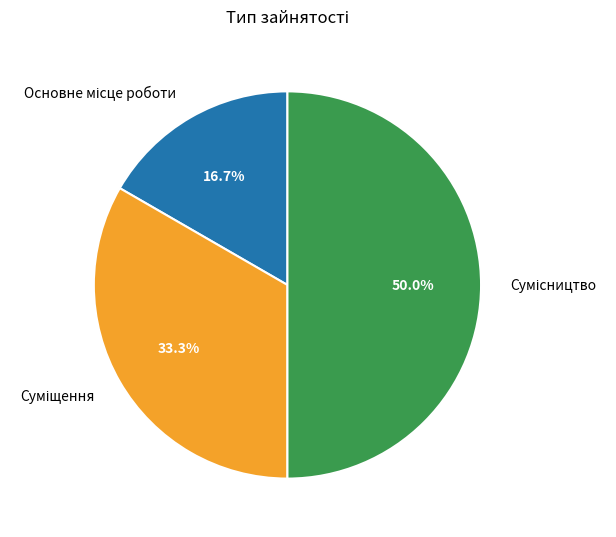

Count the number of slices in the pie.

3